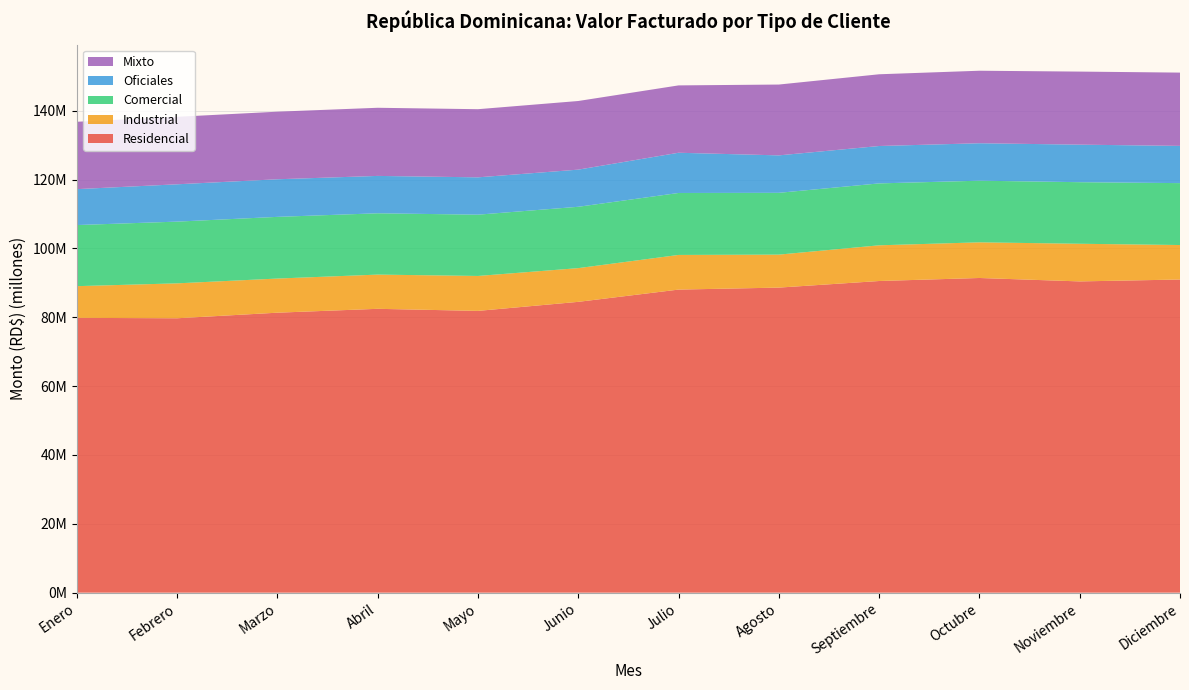

Reading left to right, extract all data points from this chart.

Residencial: 79825812	79707763	81328227	82452997	81852290	84476215	88038945	88614880	90530516	91408835	90414104	90964025
Industrial: 9207866	10142072	9916171	9939631	10145671	9794539	10064221	9580177	10369391	10355815	10935925	10019748
Comercial: 17750135	17929844	17917873	17809144	17800751	17820148	17998463	17952504	17983821	17904224	17884793	17979690
Oficiales: 10431582	10843281	10922475	10857618	10845930	10791676	11685762	10878097	10861142	10879458	10904674	10817512
Mixto: 19567526	19602185	19631211	19790984	19793223	19935701	19564325	20571980	20837872	21063375	21222373	21288121